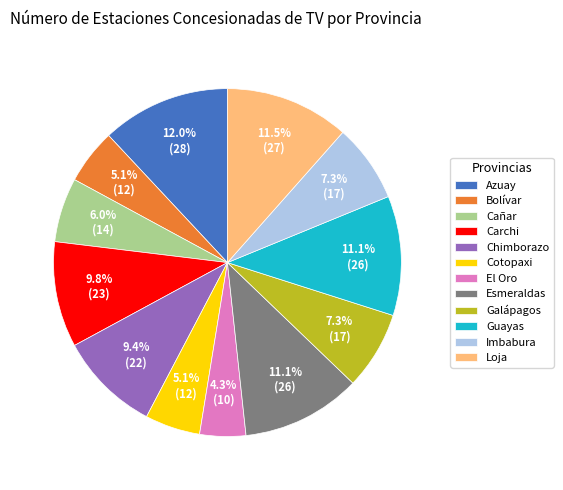

What percentage is NOT represented by Guayas?

88.9%